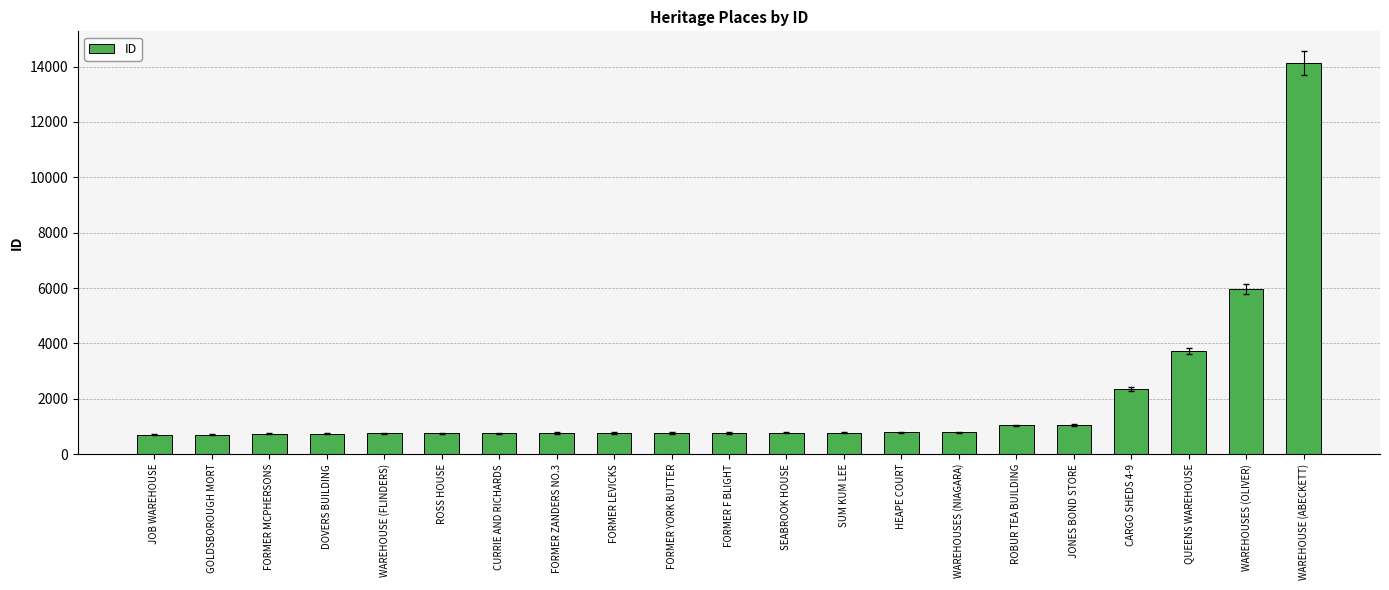

Which has a higher value, ROBUR TEA BUILDING or CURRIE AND RICHARDS?

ROBUR TEA BUILDING